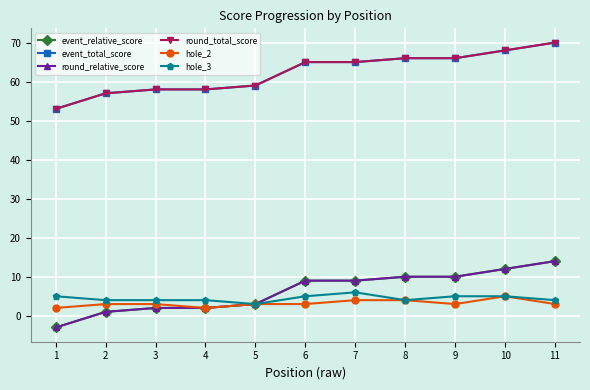

What is the approximate value of event_relative_score at 7?

9